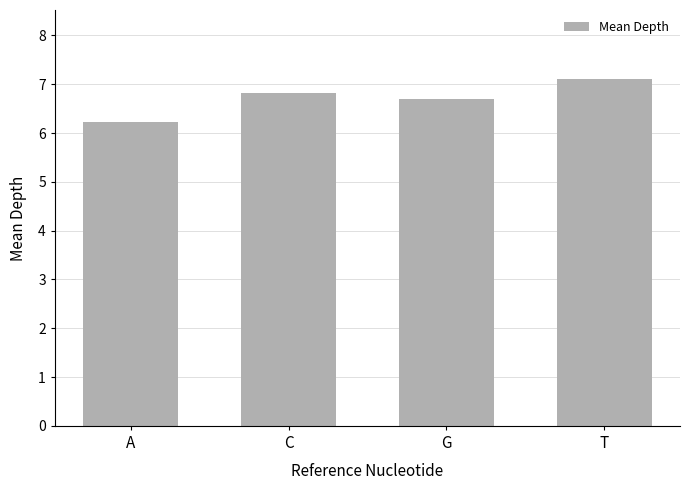

Is it true that the value at C is 4.5?

False